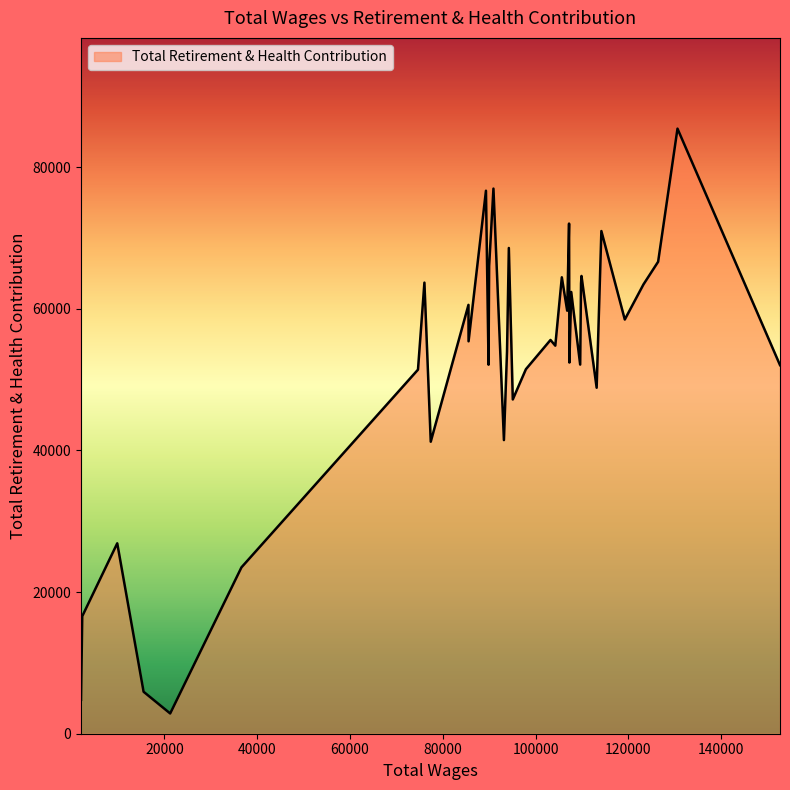

How many lines are shown in the chart?

1